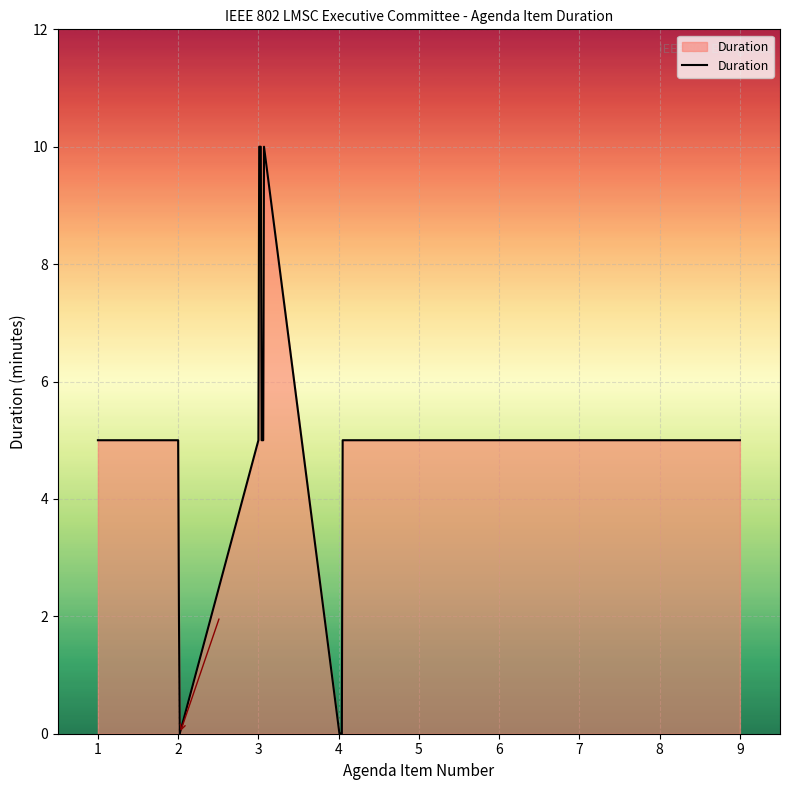

What is the greatest value displayed?

10